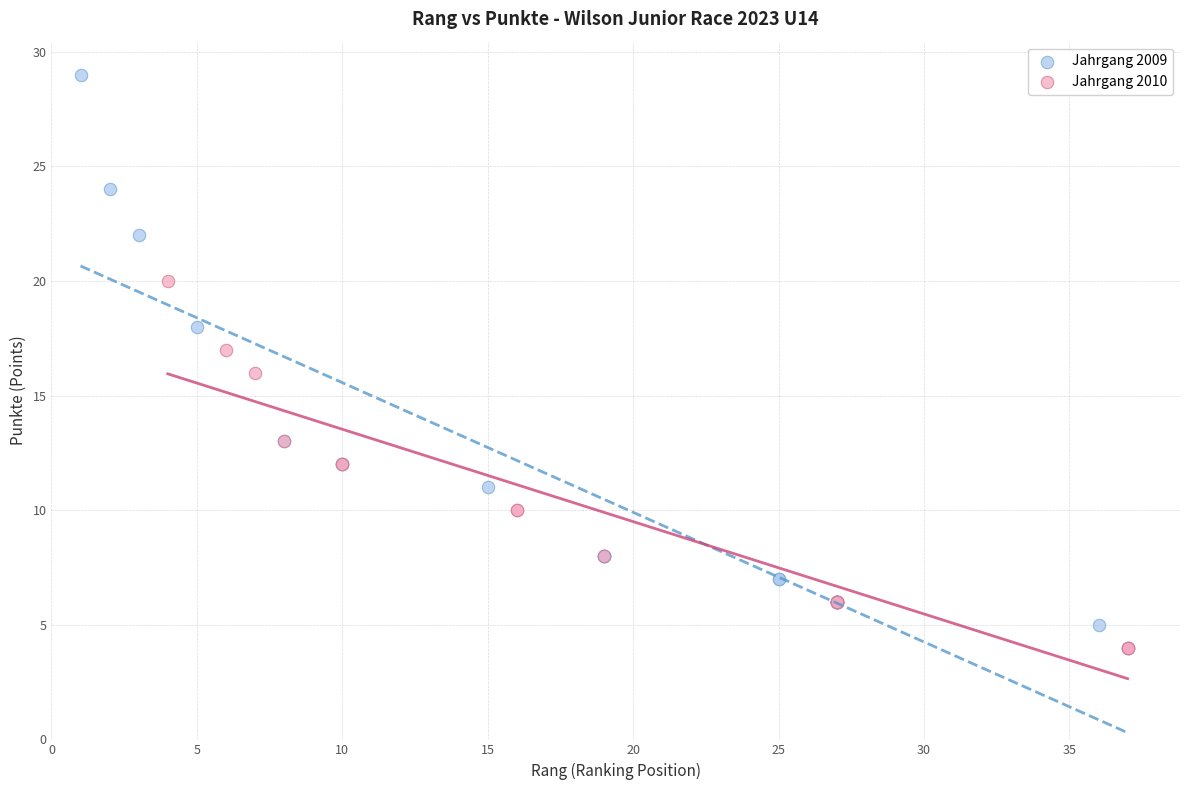

Which series has the largest Y range (max minus min)?

Jahrgang 2009